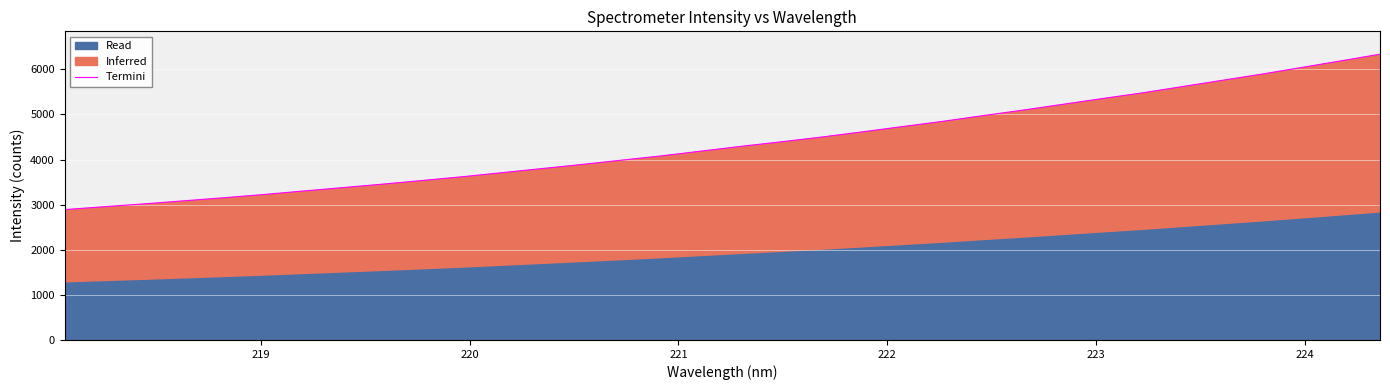

What is the value of the 22nd point from the left?

4729.8